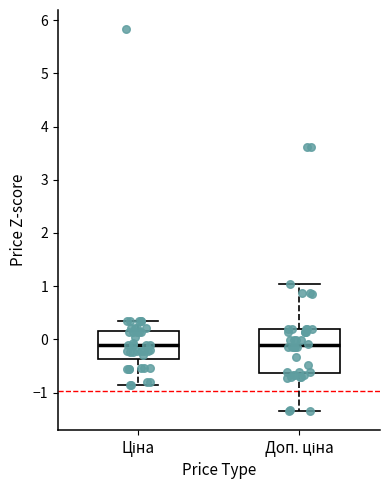

Reading left to right, transcribe this box plot: for each box, give where its median line is, the range the box spans, and where its two whiskers end, as read against the y-axis. The values are not printed on the chart, so give them approximately, as read against the axis.

Ціна: median -0.1, box -0.4 to 0.2, whiskers -0.9 to 0.3
Доп. ціна: median -0.1, box -0.6 to 0.2, whiskers -1.3 to 1.0